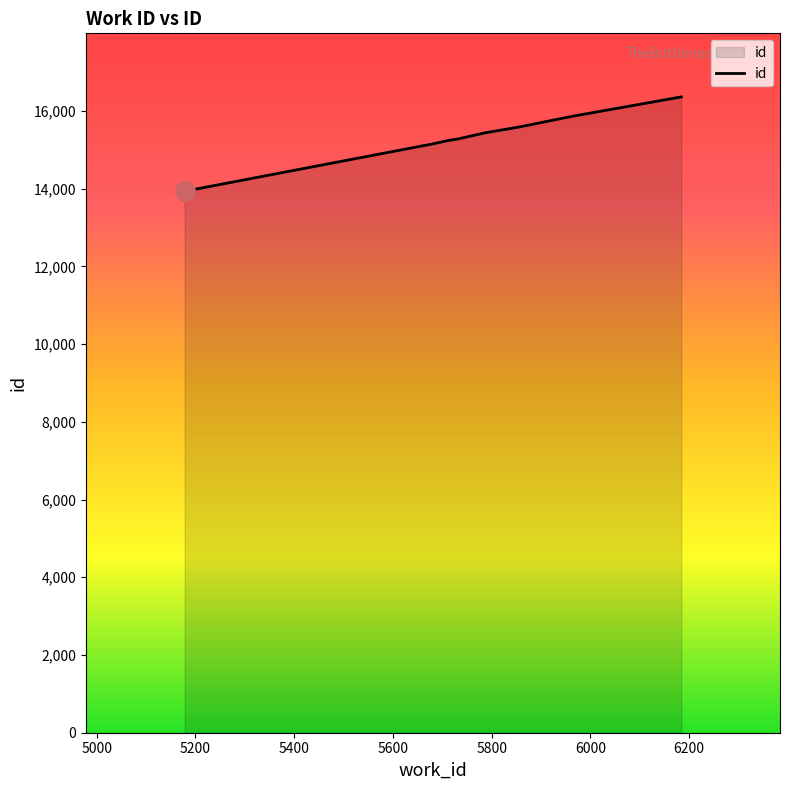

Reading left to right, transcribe all the data shown in this chart.

5178=13932	5178=13935	5683=15159	5711=15239	5732=15281	5785=15434	5787=15439	5855=15587	5963=15863	6184=16362